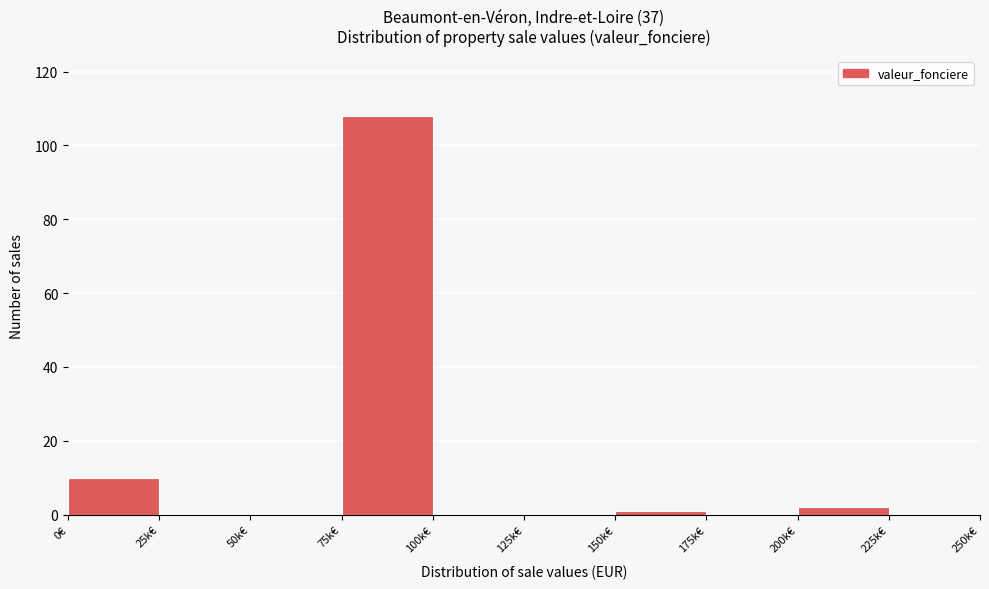

Reading left to right, what are all the values shown in this chart?

0€=10	25k€=0	50k€=0	75k€=108	100k€=0	125k€=0	150k€=1	175k€=0	200k€=2	225k€=0